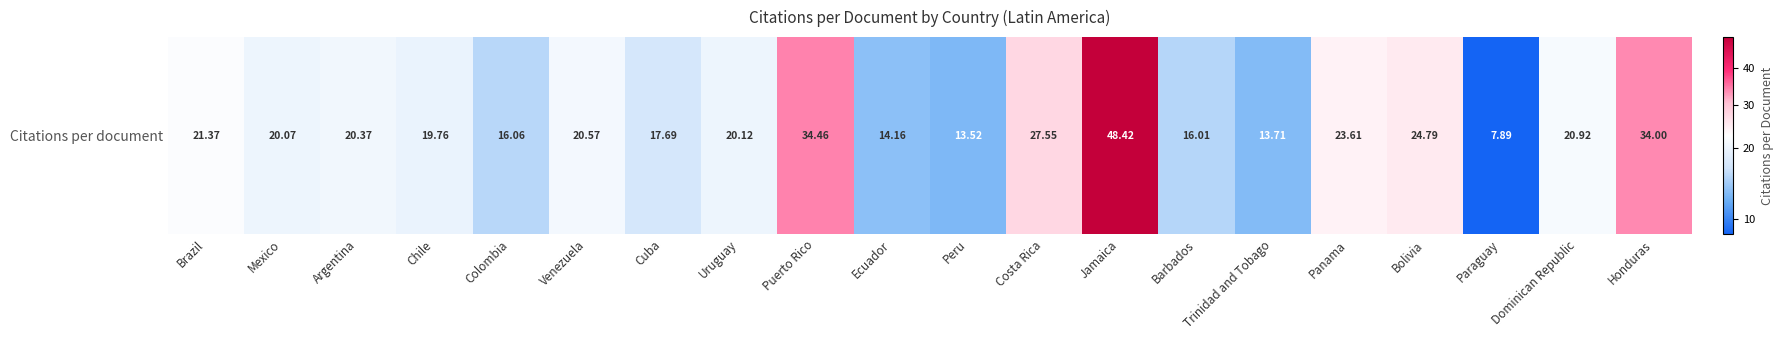

Count the number of values greater than 20.

12